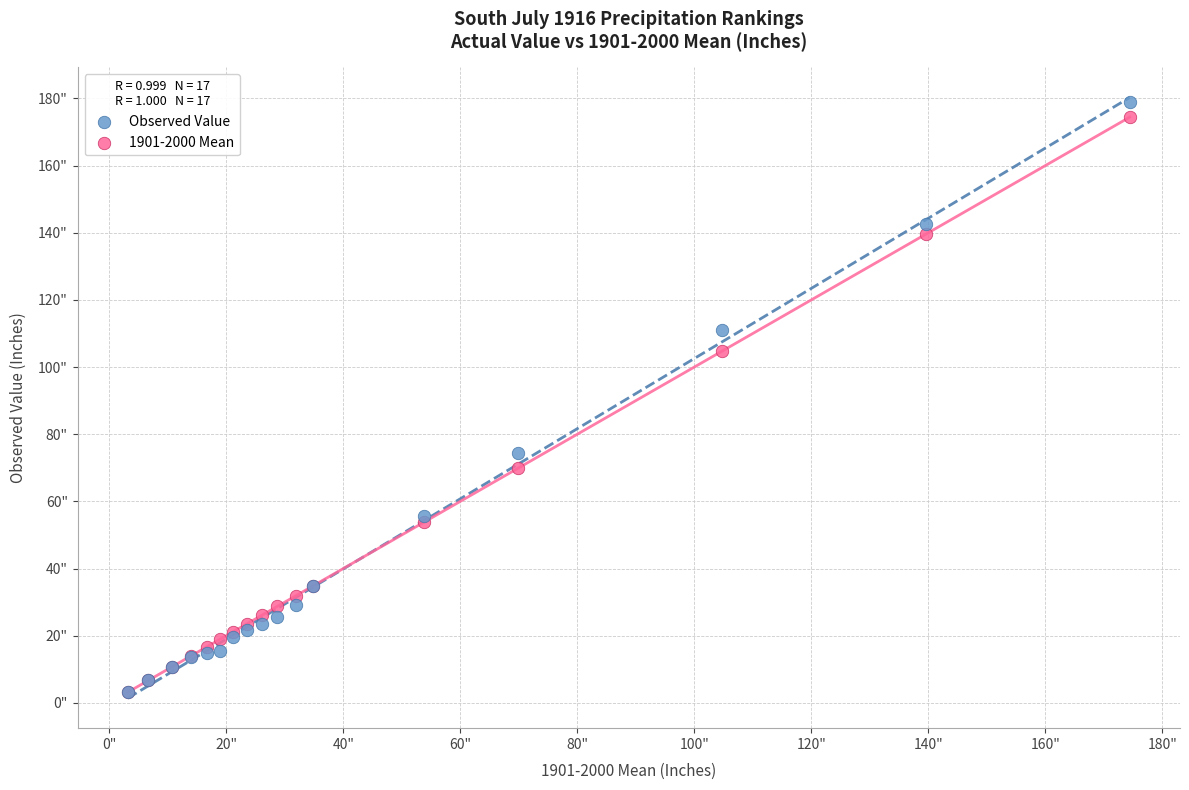

Which series has the largest Y range (max minus min)?

Observed Value